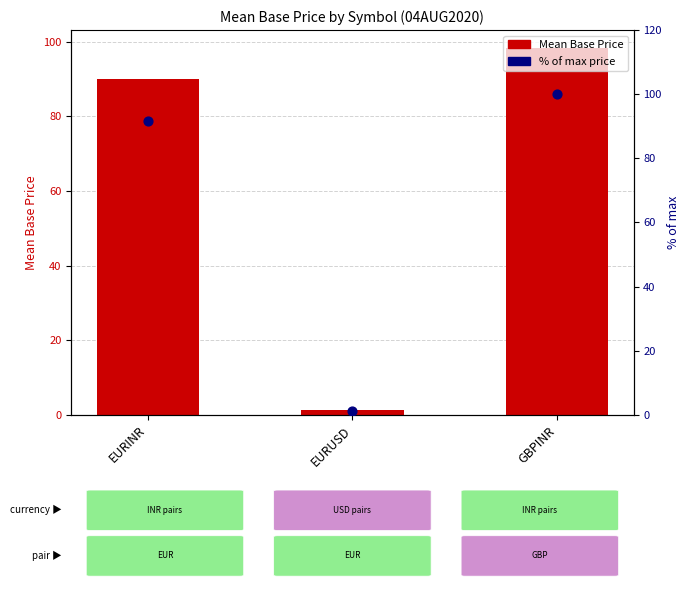

At how many categories does at least one series exceed 40?

2